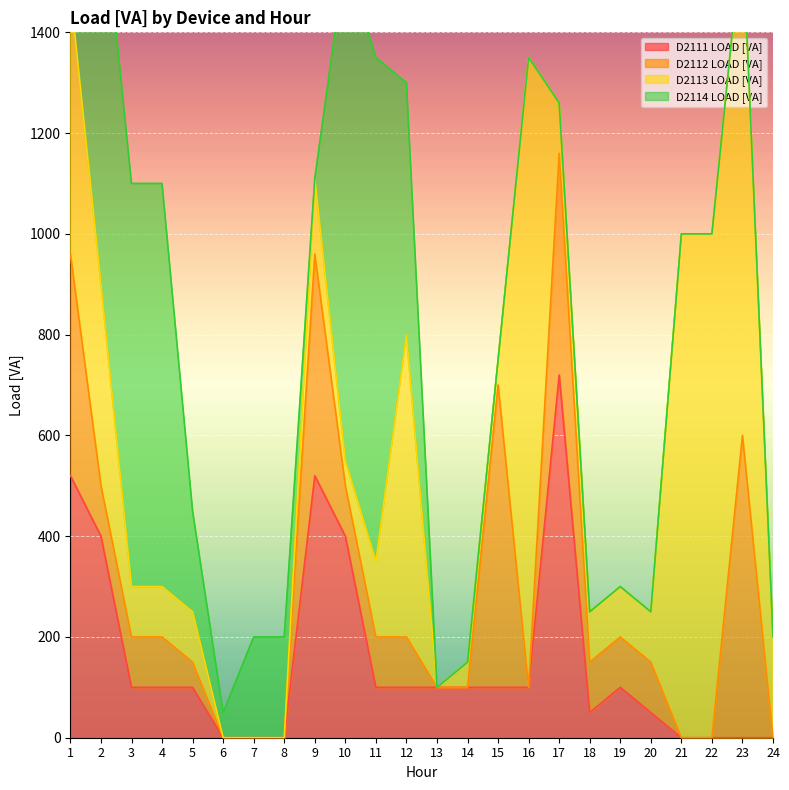

What is the difference between the maximum and second lowest values in the D2112 LOAD [VA] series?

600